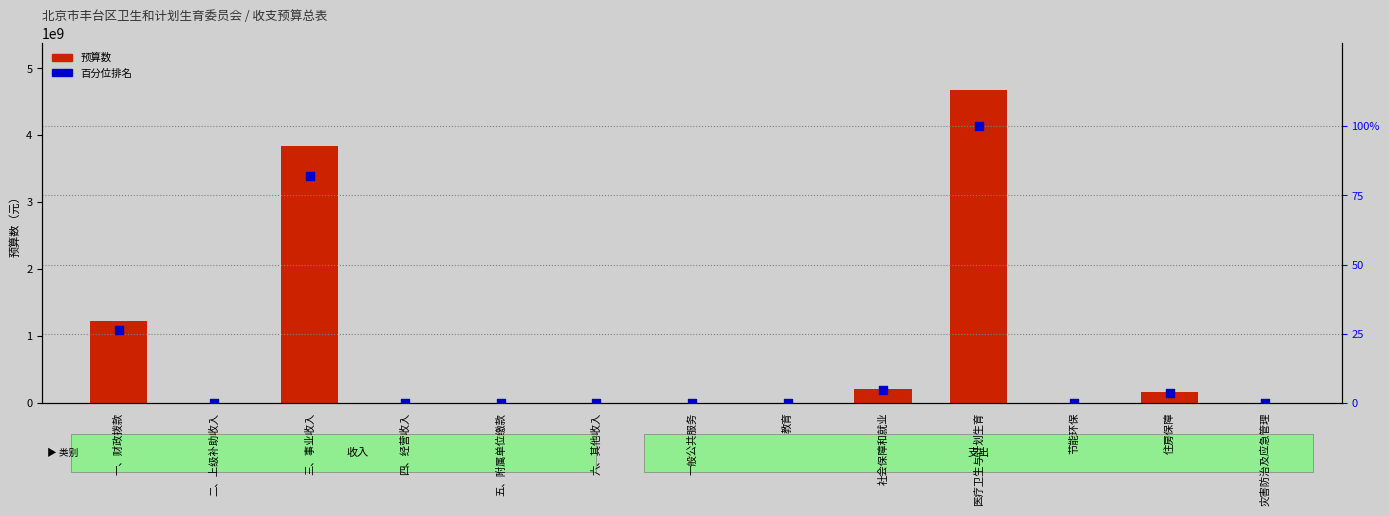

Is the value of 预算数 at 一、财政拨款 greater than the value of 百分位排名 at 社会保障和就业?

Yes